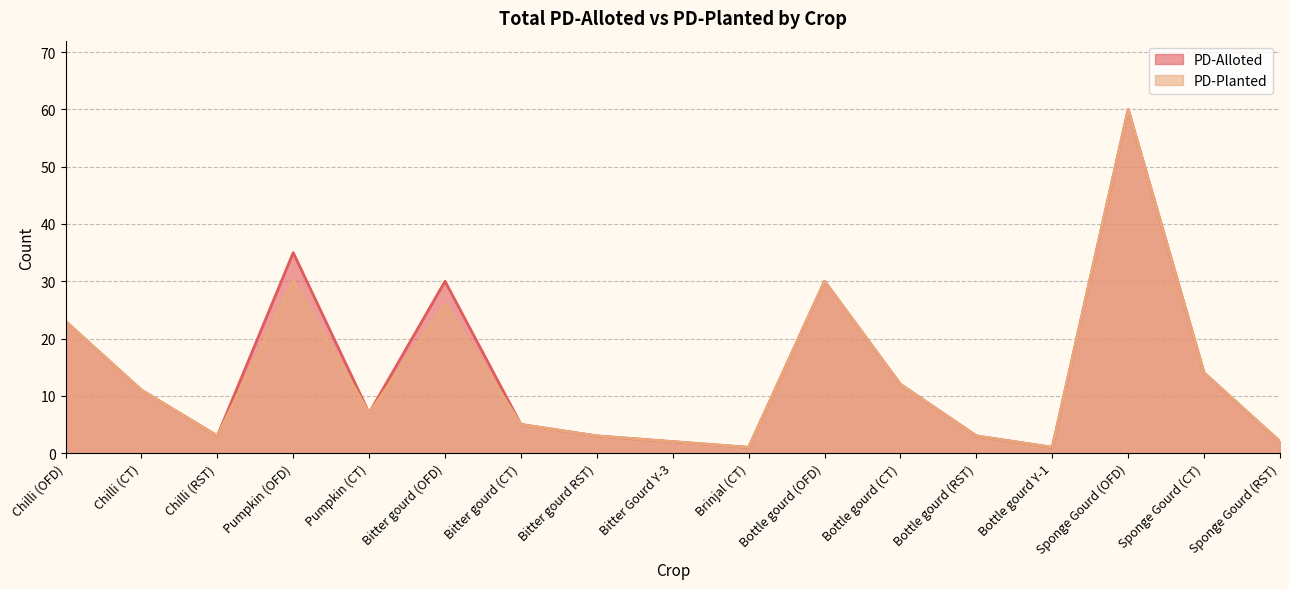

What are all the series names shown in the legend?

PD-Alloted, PD-Planted